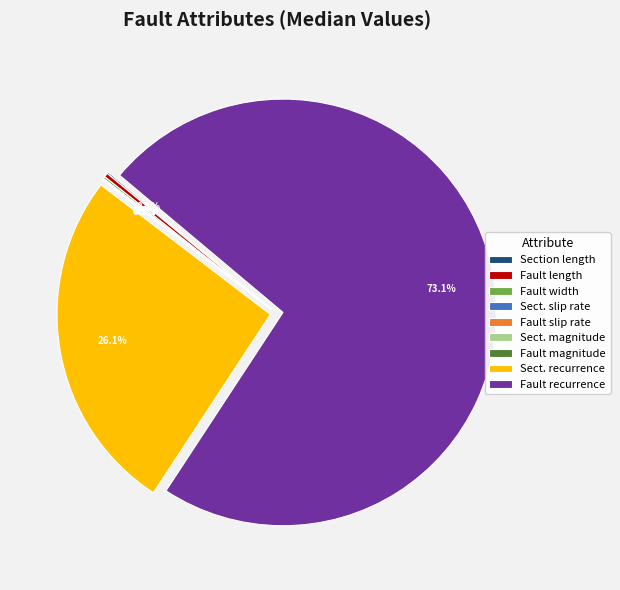

Which category has the biggest portion of the pie?

Fault recurrence